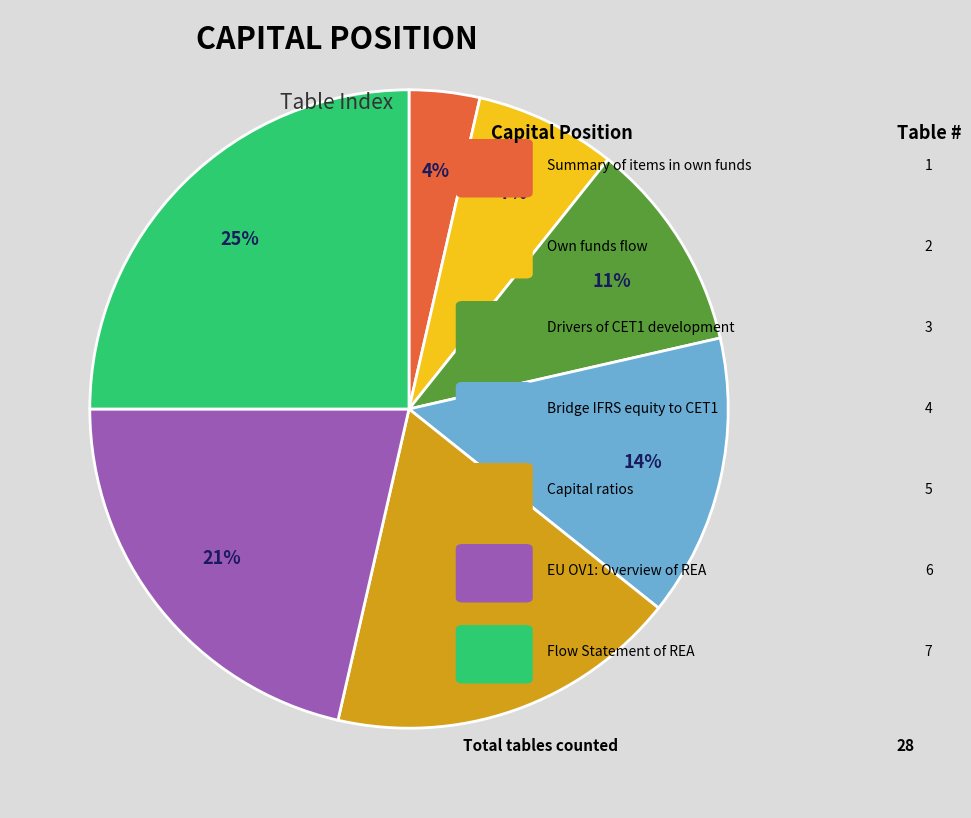

Is there a majority slice in this chart?

No